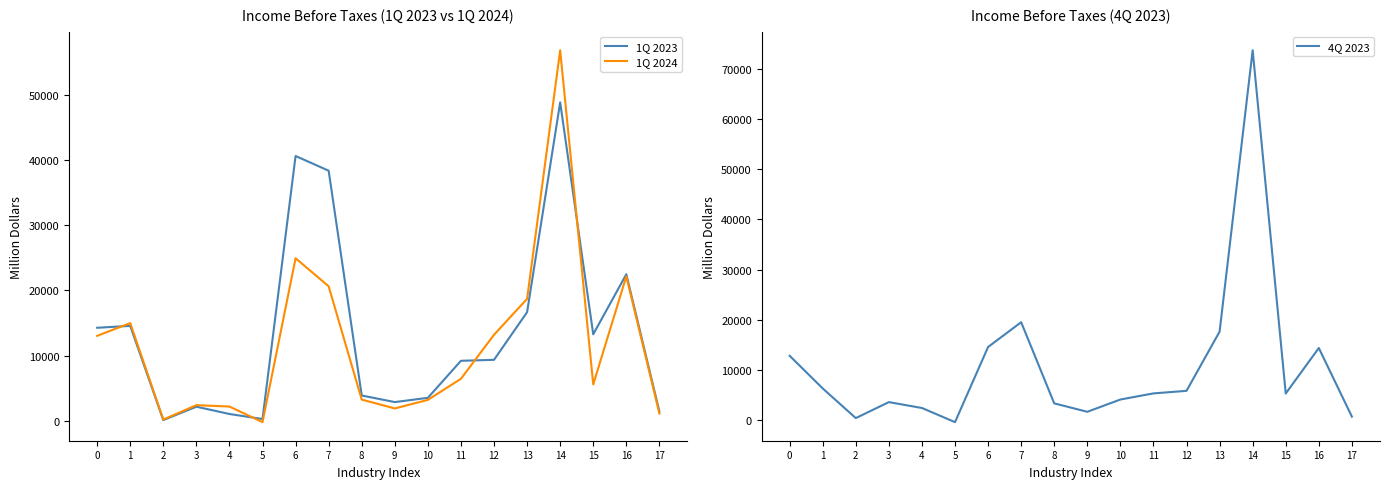

Is it true that 1Q 2023 equals 1967 at 9?

False